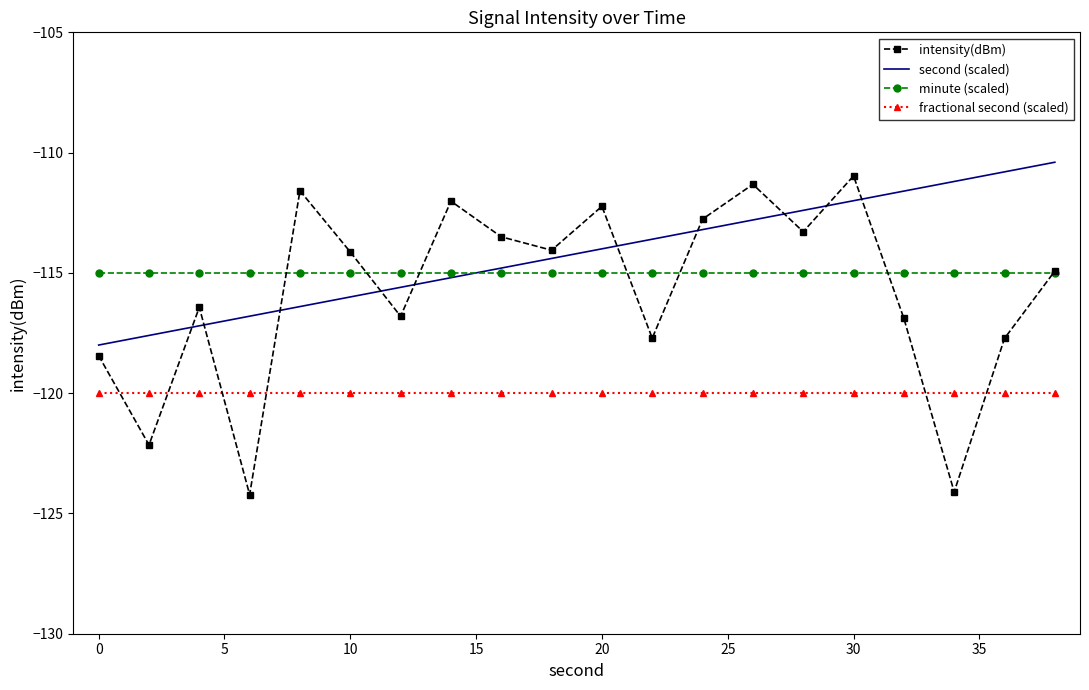

What is the difference between the second highest and second lowest values in the second (scaled) series?

6.8